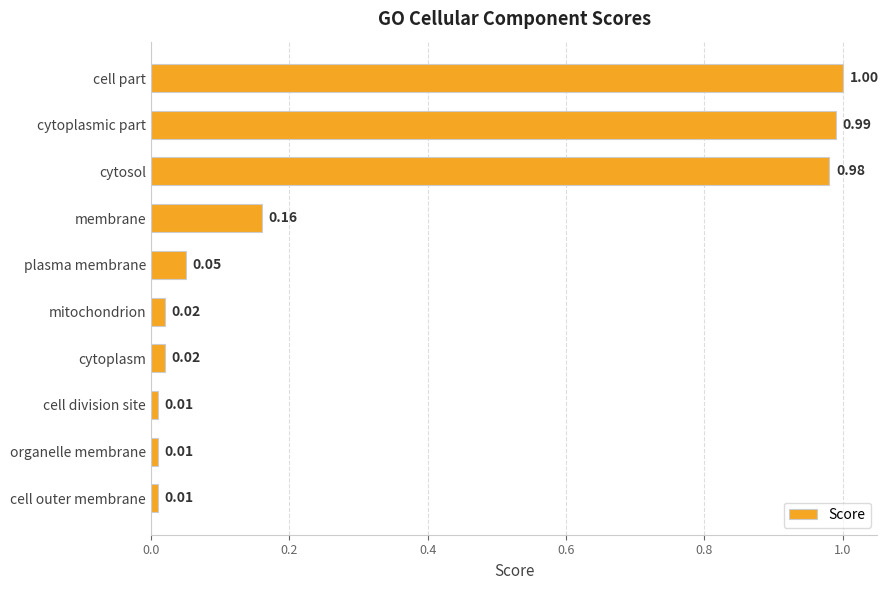

Which category has the highest value across all series?

cell part